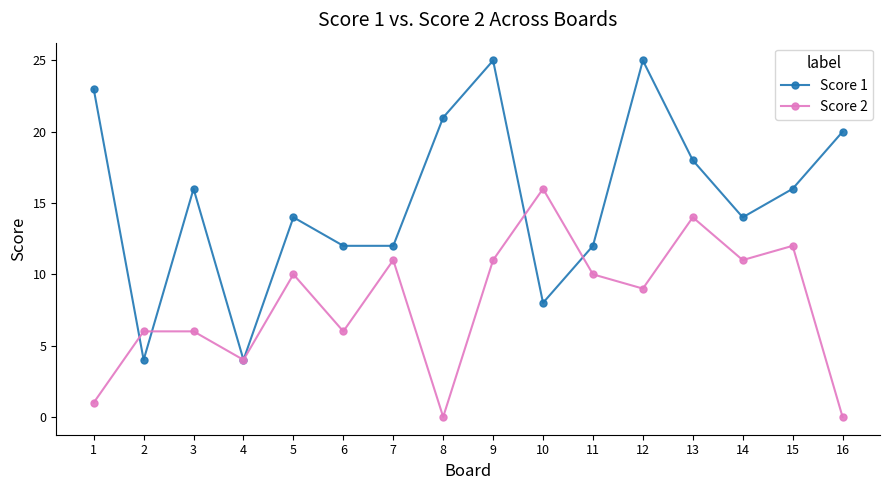

What is the total value across all series at 10?

24